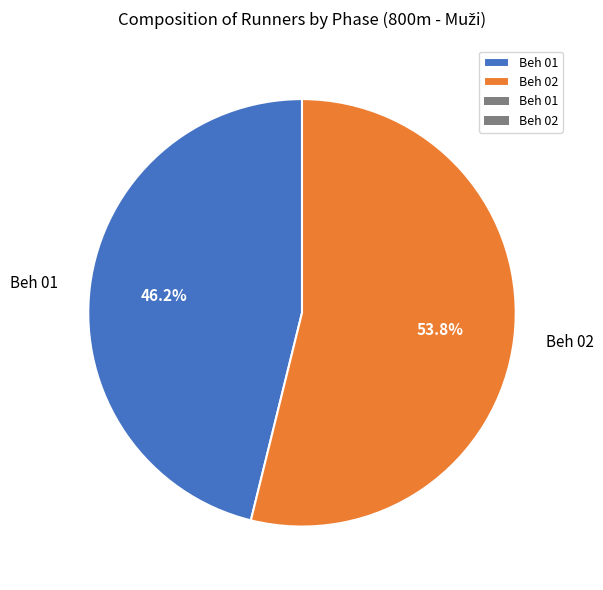

How many slices are in this pie chart?

2